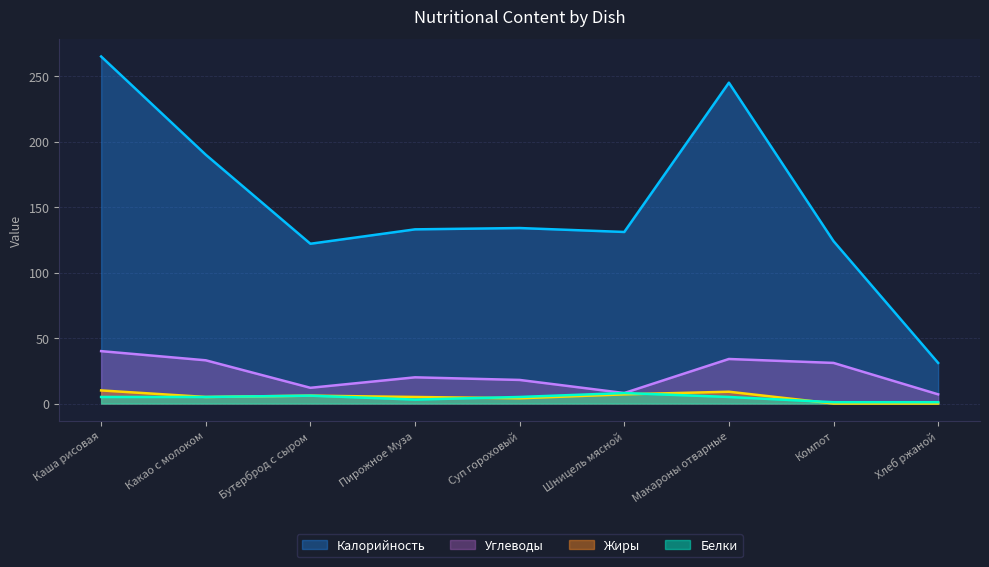

At which category does Жиры reach its first local peak?

Бутерброд с сыром